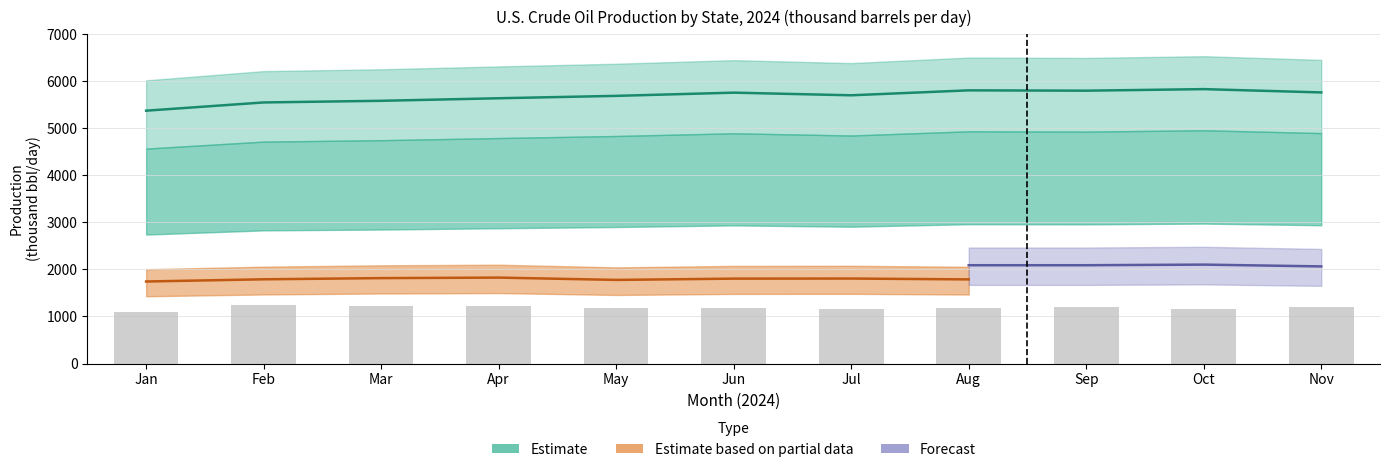

Approximately how many times larger is the value at Oct compared to Nov?

1.0